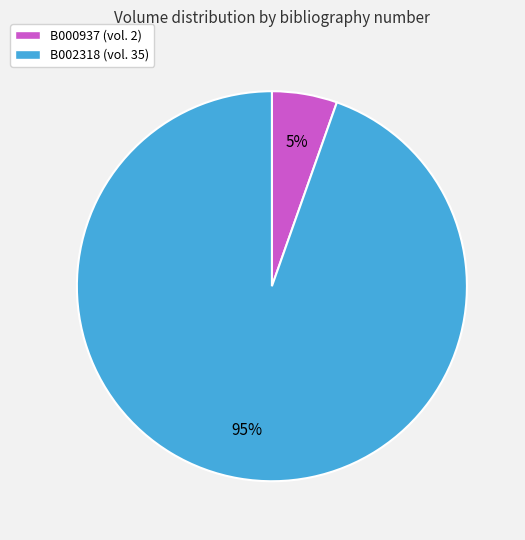

Count the number of slices in the pie.

2